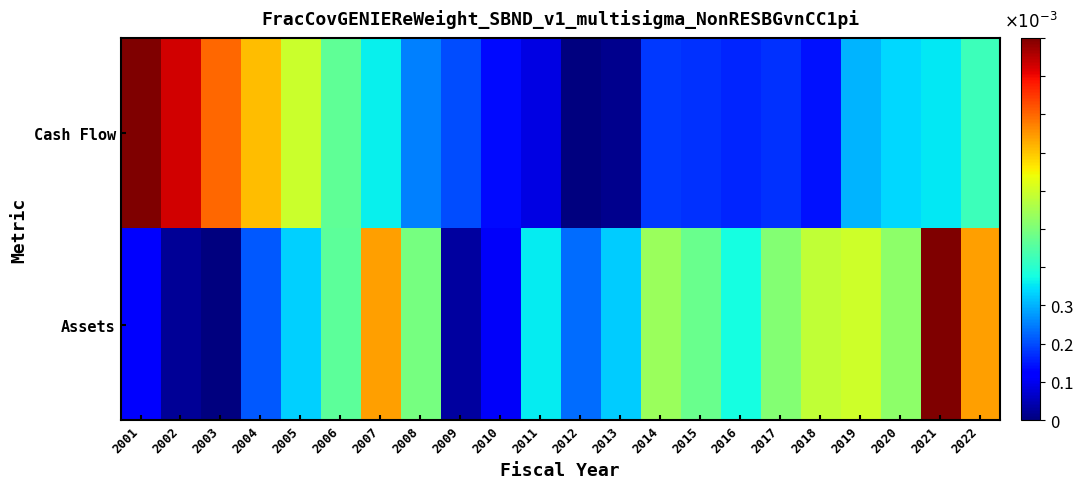

At 2019, list the series in order from smallest to largest.

Cash Flow, Assets